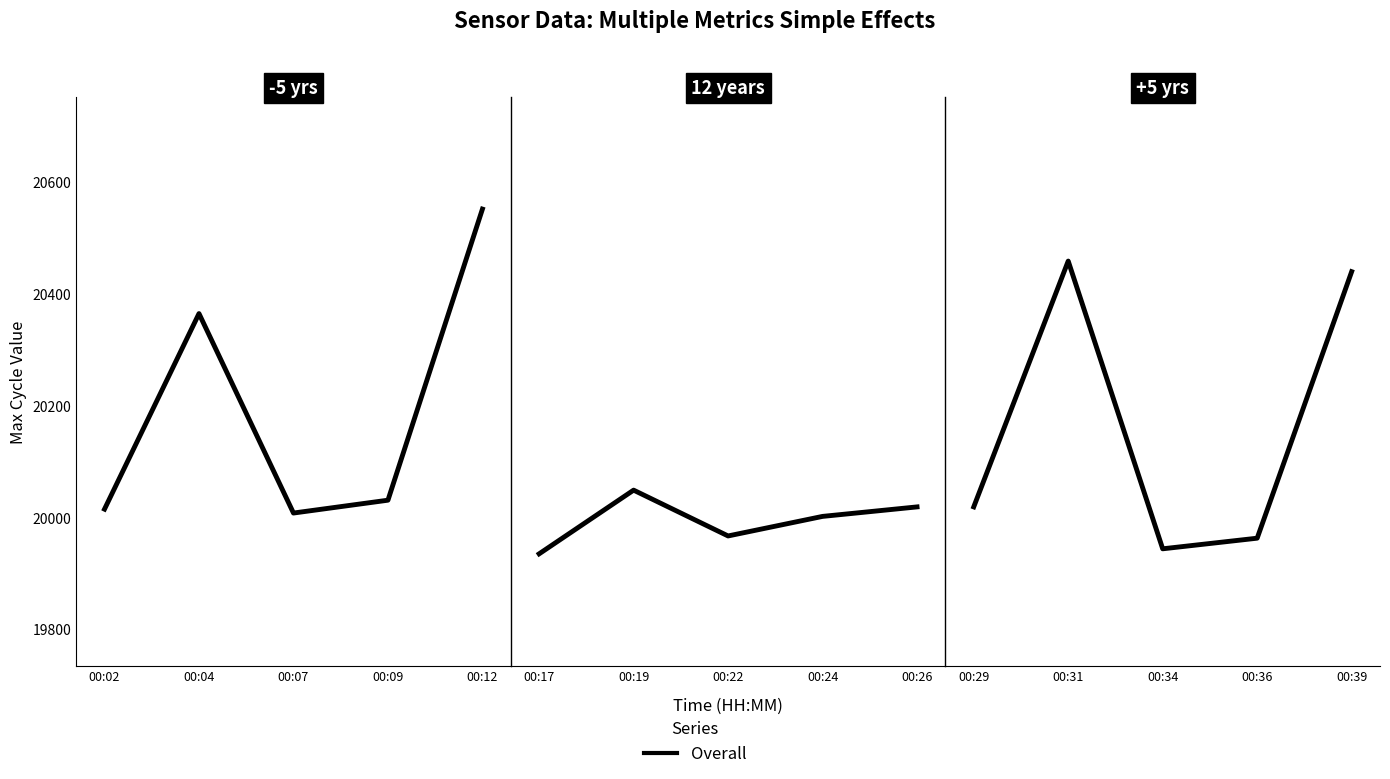

Where is the first local minimum?

00:34